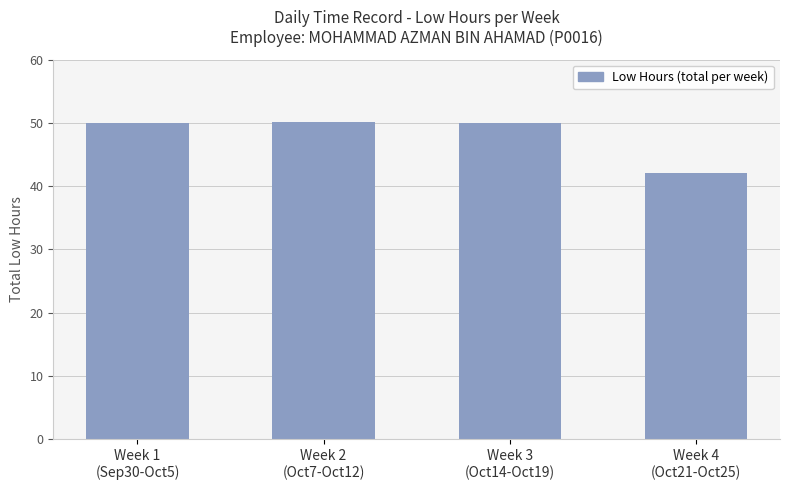

What is the value of the 1st bar from the left?

50.0